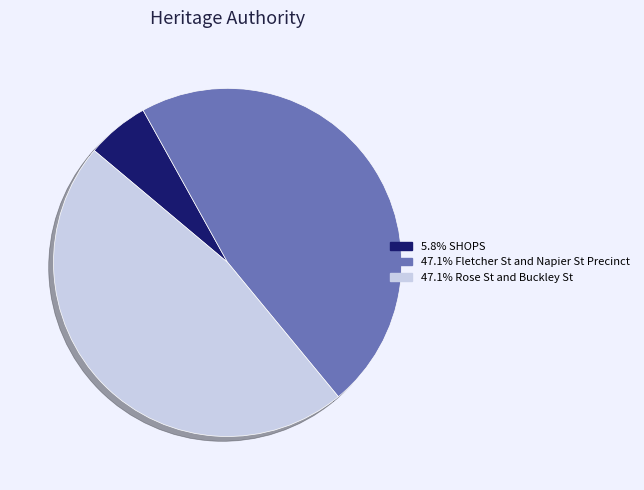

How many slices are in this pie chart?

3